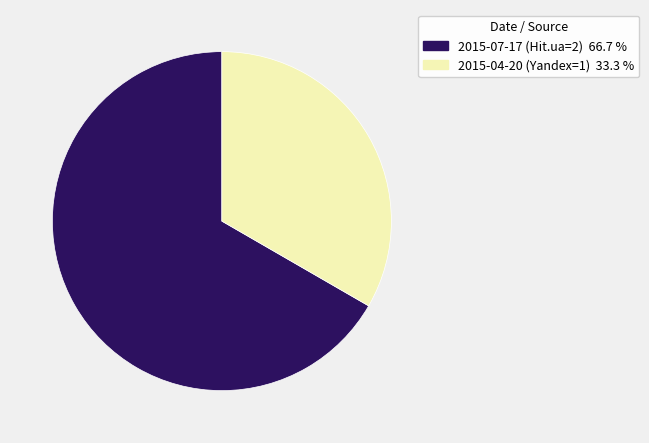

Is the sum of 2015-04-20 (Yandex=1) and 2015-07-17 (Hit.ua=2) greater than half?

Yes